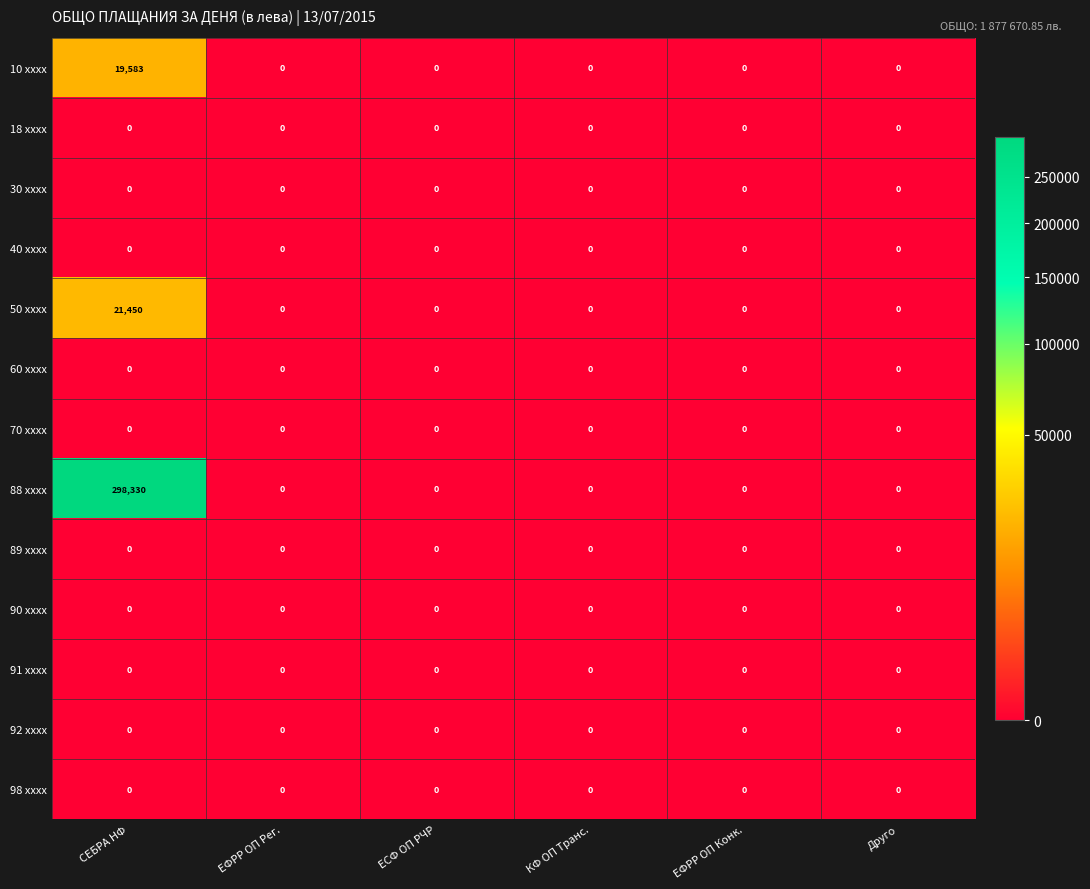

The 90 xxxx series shows 0 at Друго. True or false?

True